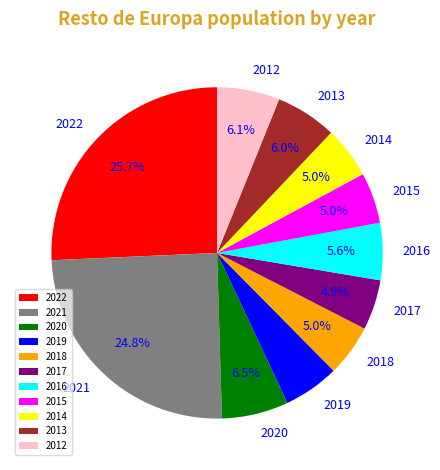

To the nearest percent, what is the difference between the largest and smallest slice percentages?

21%